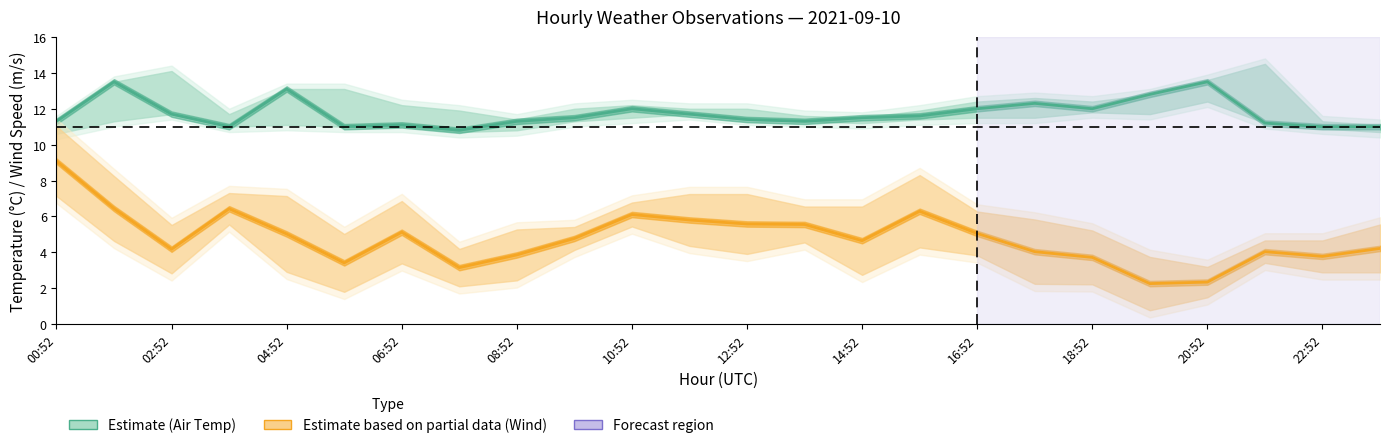

What is the value of the Wind Speed mid (m/s) point at the 16th from the left?

6.3